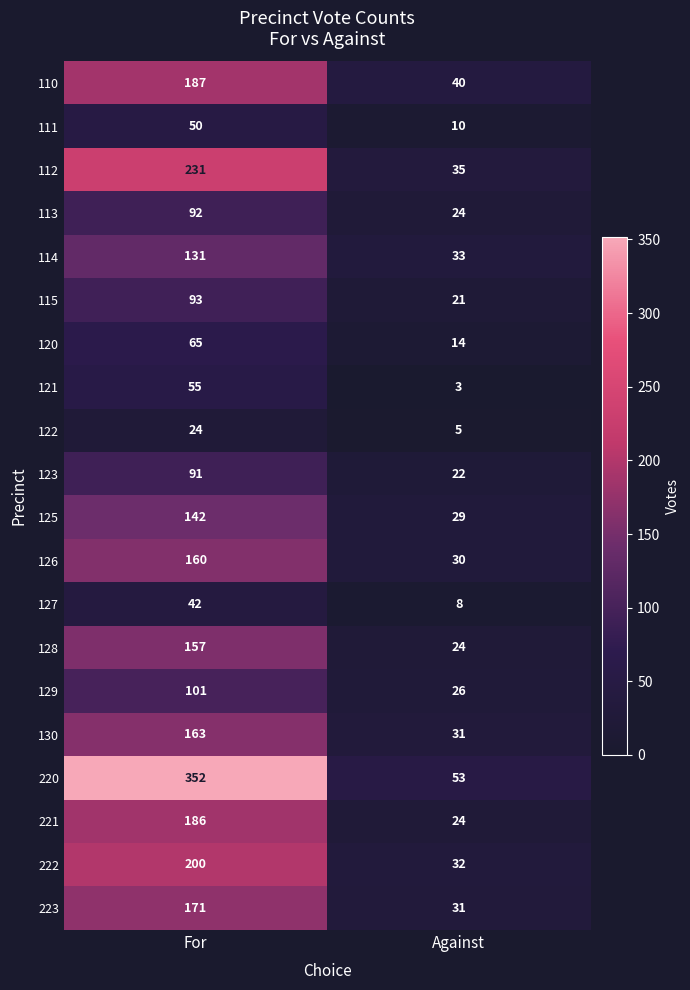

Which series changed the most between For and Against?

220